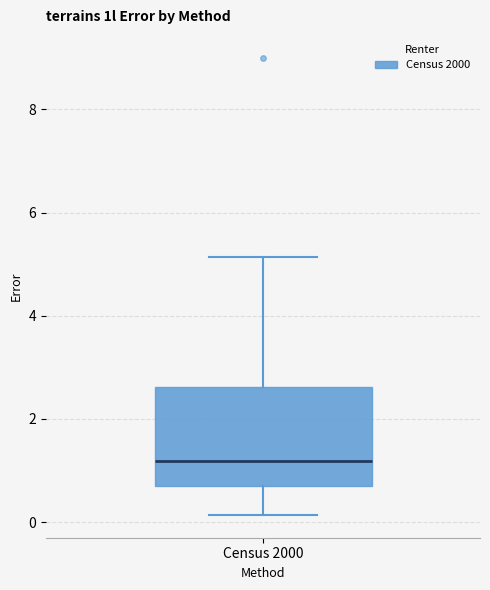

Transcribe this box plot: give where the median line is, the range the box spans, and where the two whiskers end, as read against the y-axis. The values are not printed on the chart, so give them approximately, as read against the axis.

median 1.2, box 0.8 to 2.6, whiskers 0.2 to 5.2